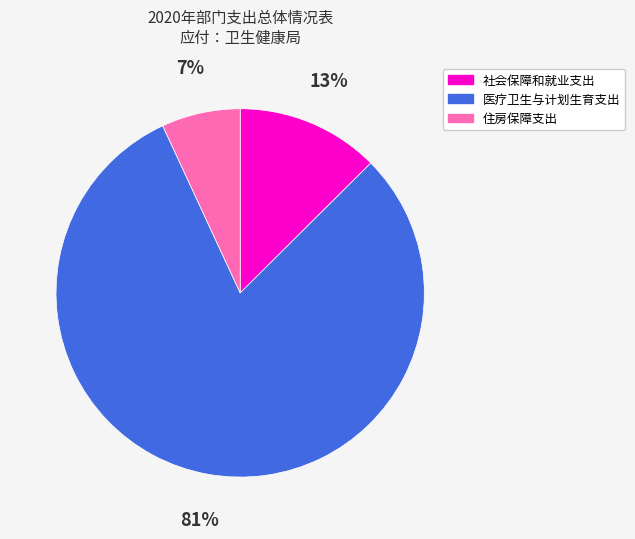

Which category has the biggest portion of the pie?

医疗卫生与计划生育支出